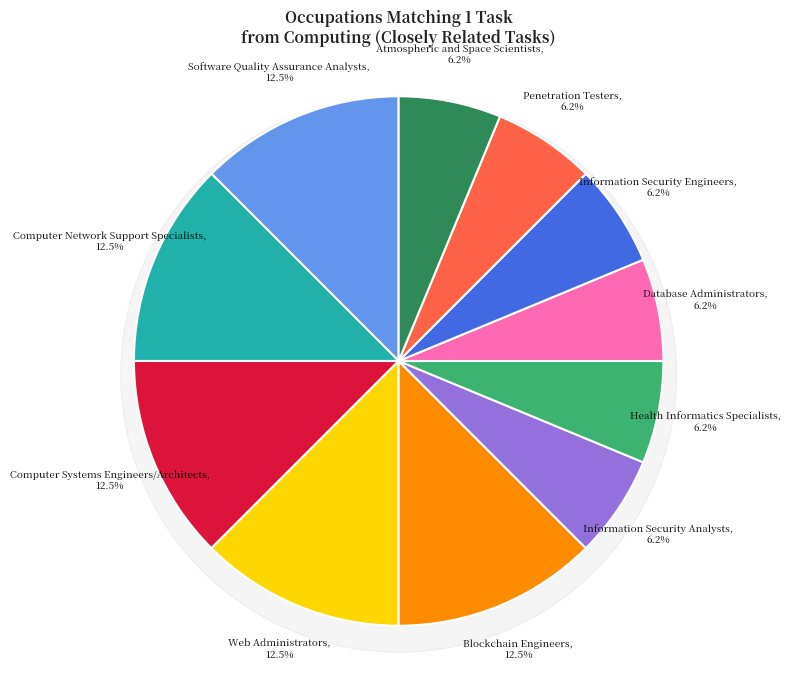

Is it true that Penetration Testers is 6% of the pie?

True